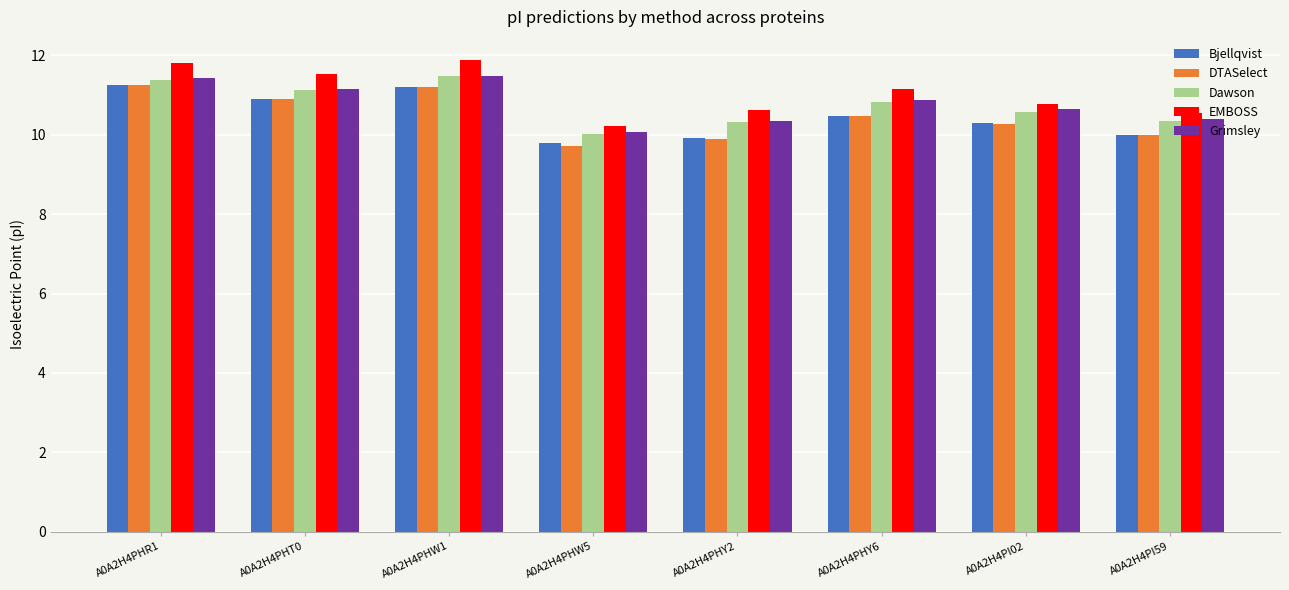

What is the difference between the maximum and second lowest values in the Dawson series?

1.2